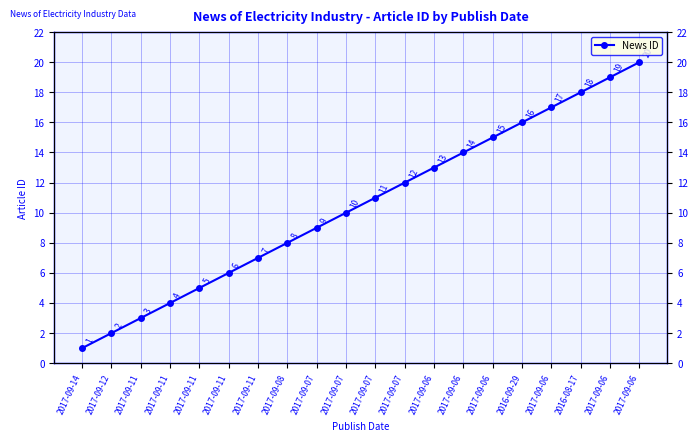

Reading left to right, transcribe all the data shown in this chart.

2017-09-14=1	2017-09-12=2	2017-09-11=3	2017-09-11=4	2017-09-11=5	2017-09-11=6	2017-09-11=7	2017-09-08=8	2017-09-07=9	2017-09-07=10	2017-09-07=11	2017-09-07=12	2017-09-06=13	2017-09-06=14	2017-09-06=15	2016-09-29=16	2017-09-06=17	2016-08-17=18	2017-09-06=19	2017-09-06=20